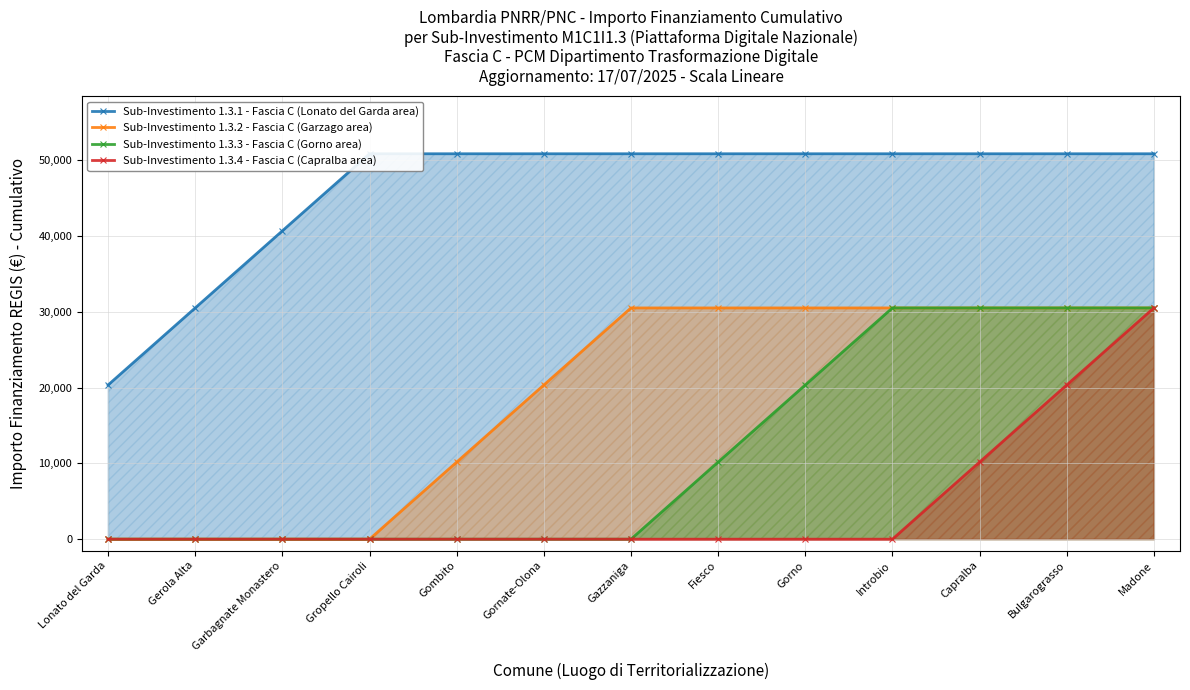

What position from the left is Gerola Alta?

2